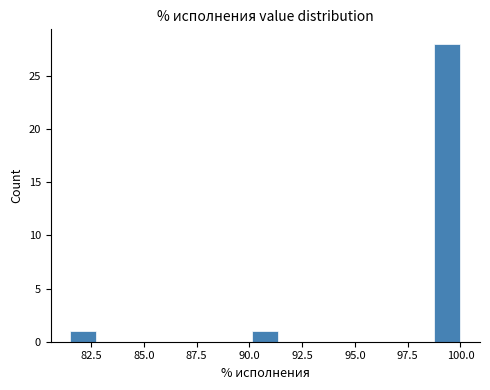

Around what value on the x-axis is the tallest bar? Give the approximate position of its centre, as read against the axis.

99.5